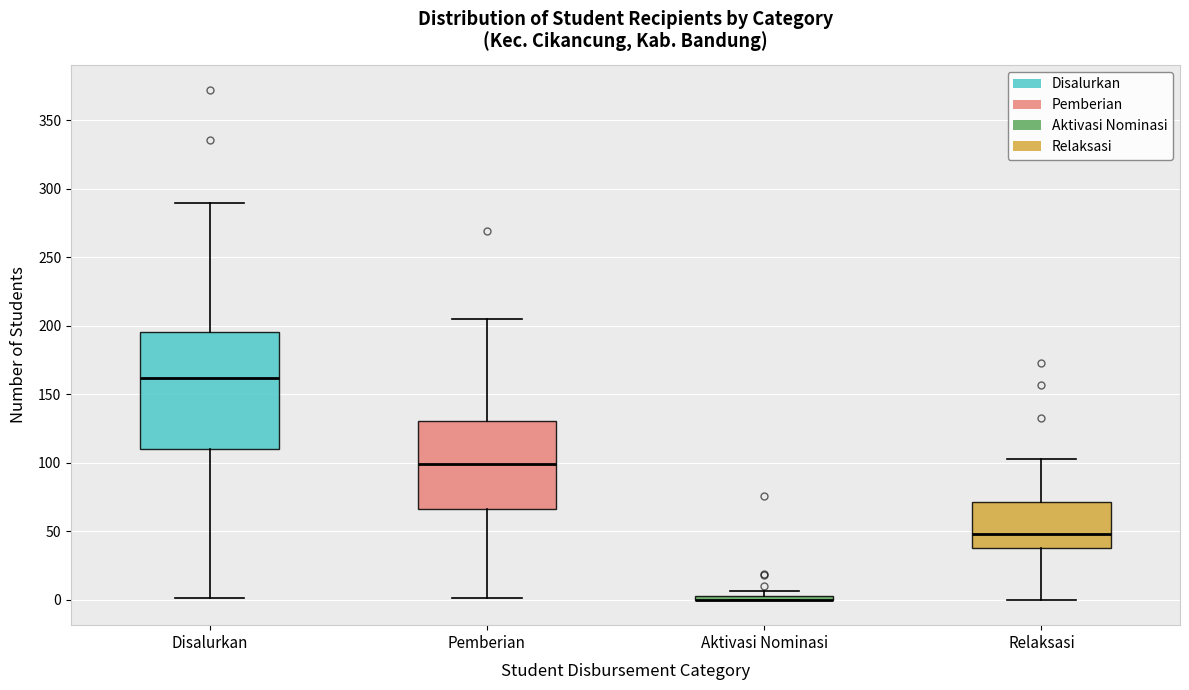

Comparing the boxes themselves (not the whiskers), which one is the tallest?

Disalurkan